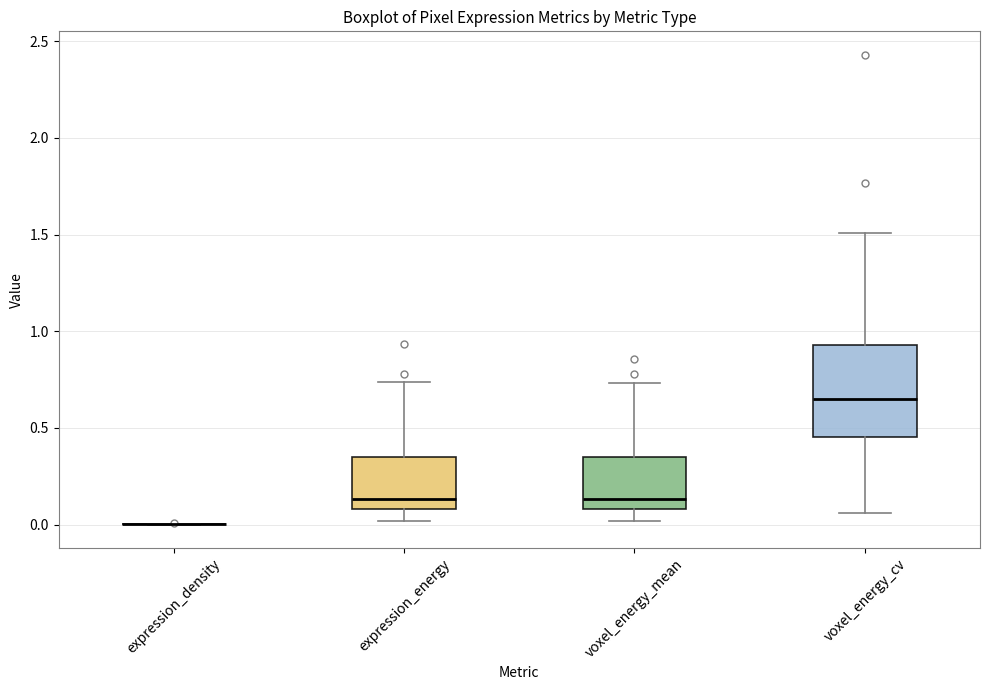

Which box is the tallest, from its lower edge to its upper edge?

voxel_energy_cv